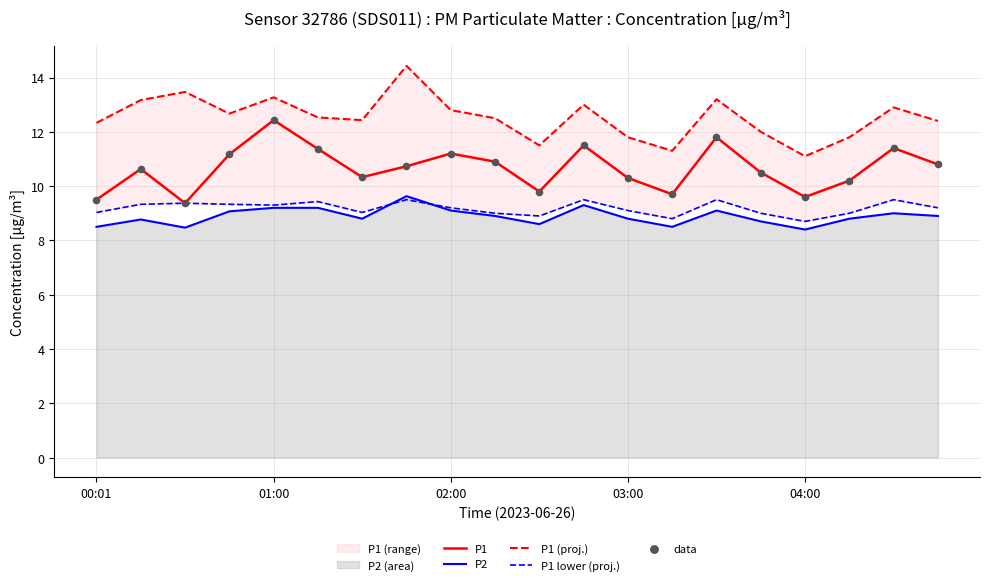

Which series has the largest total across all categories?

P1 (proj.)